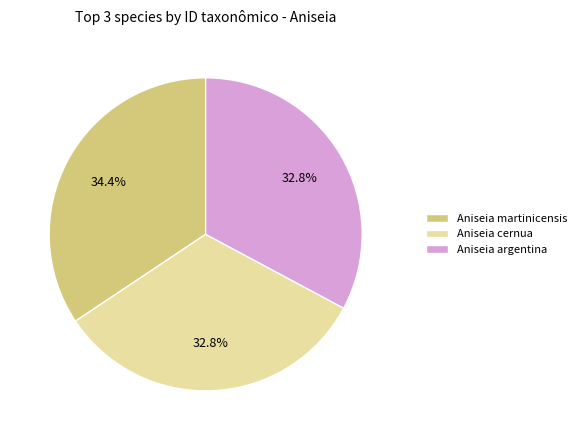

Is it true that Aniseia martinicensis is 34% of the pie?

True